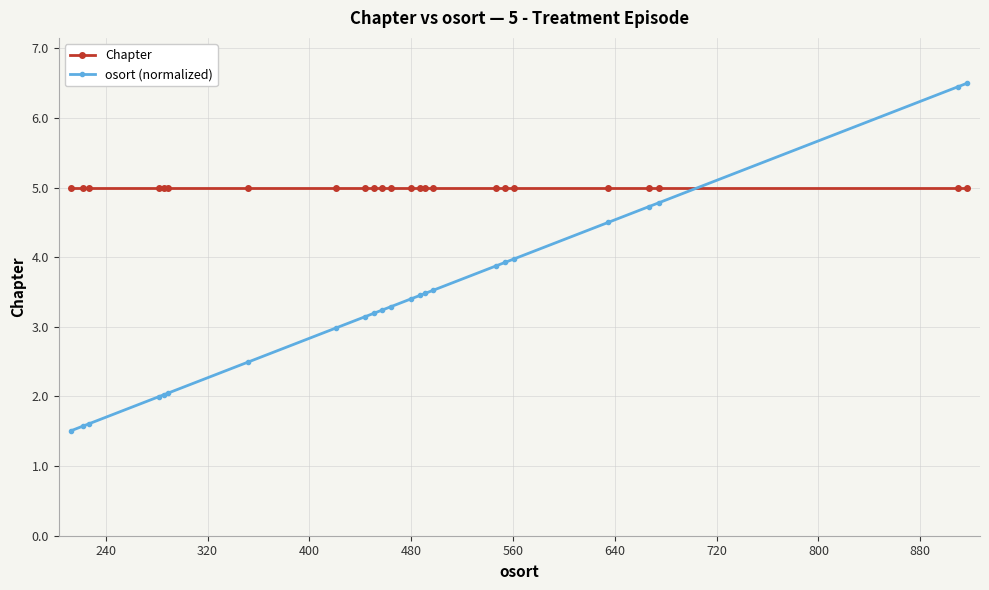

What are all the series names shown in the legend?

Chapter, osort (normalized)